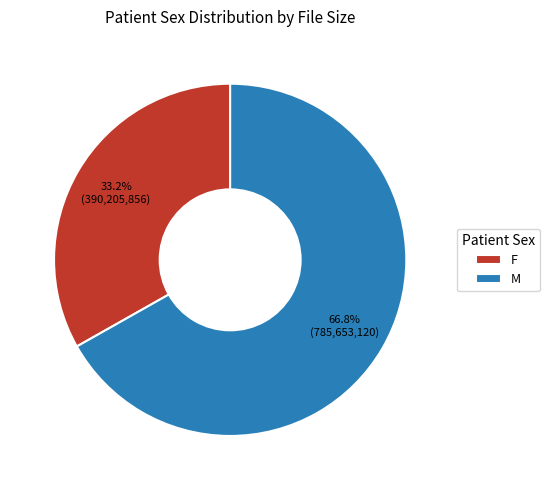

True or false: F accounts for 7% of the total.

False